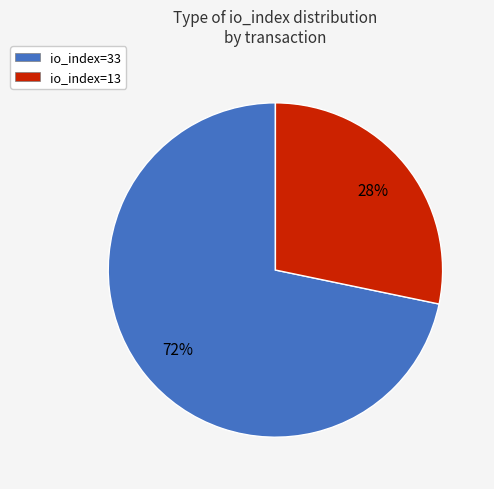

Is the sum of io_index=33 and io_index=13 greater than half?

Yes